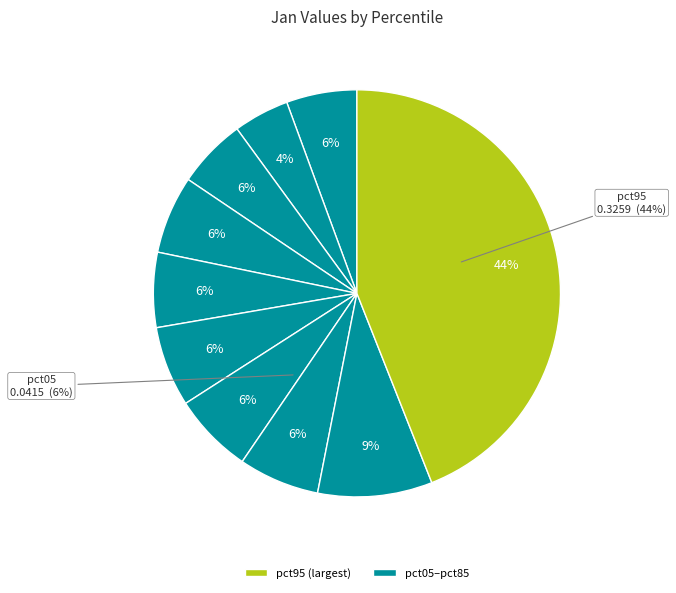

Is pct05 the majority of the pie?

No